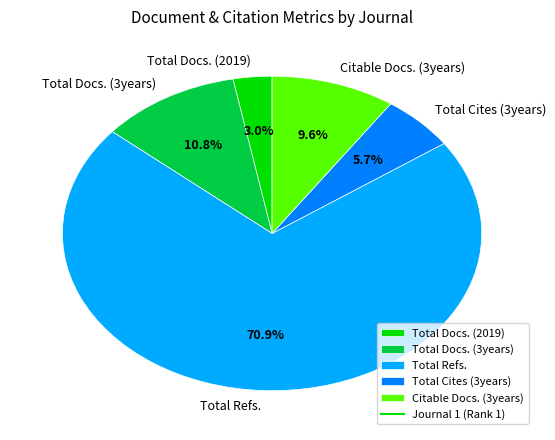

Which has a higher value, Citable Docs. (3years) or Total Docs. (3years)?

Total Docs. (3years)